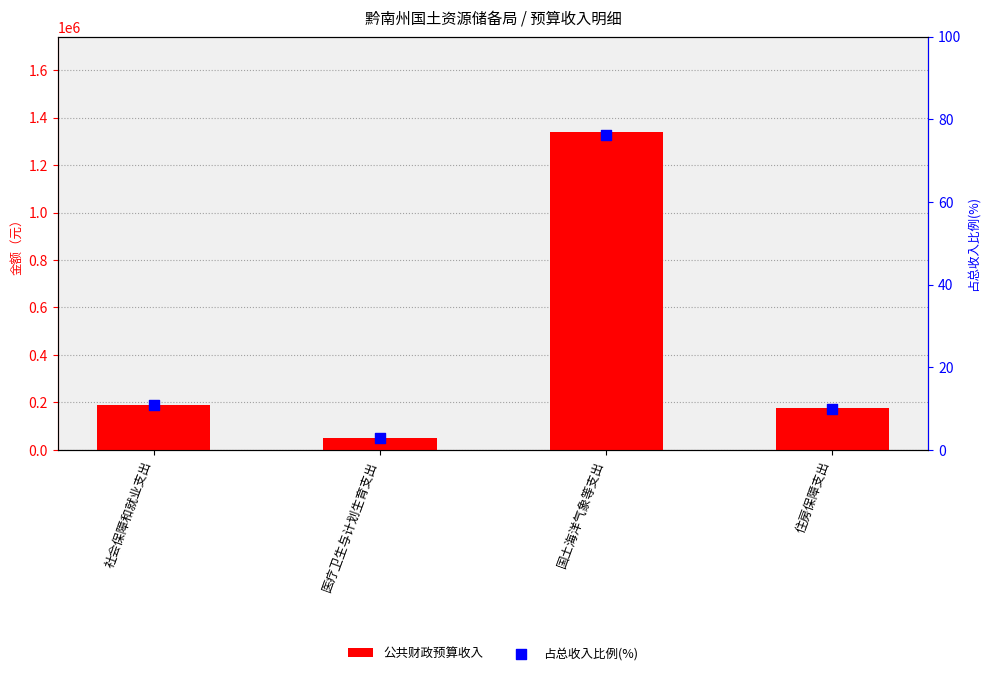

At how many categories does at least one series exceed 1268866?

1